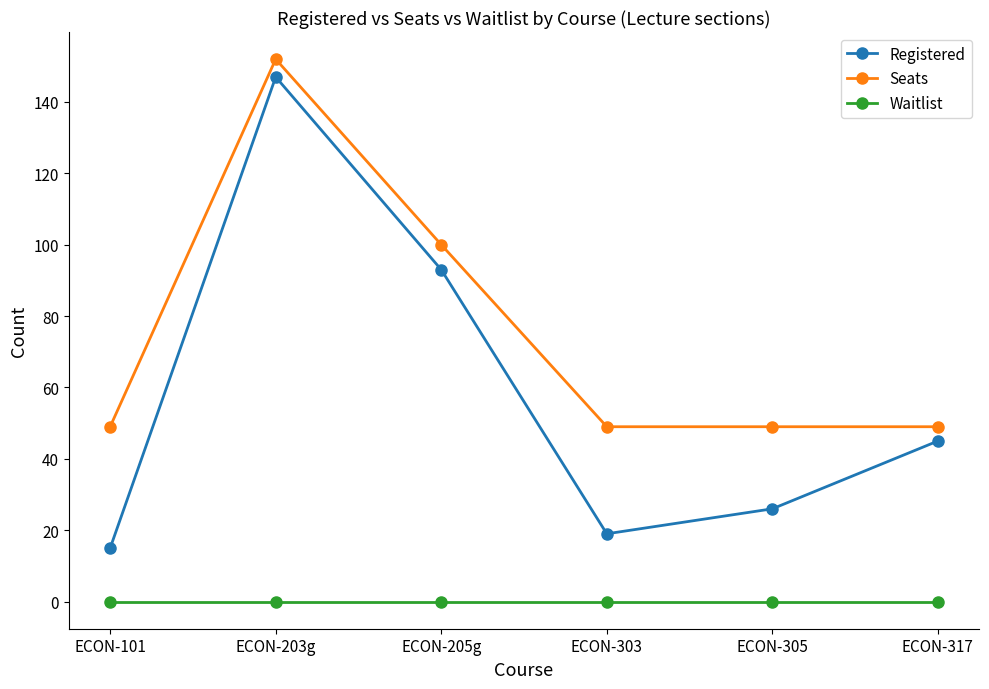

Which series has the largest range (max minus min)?

Registered